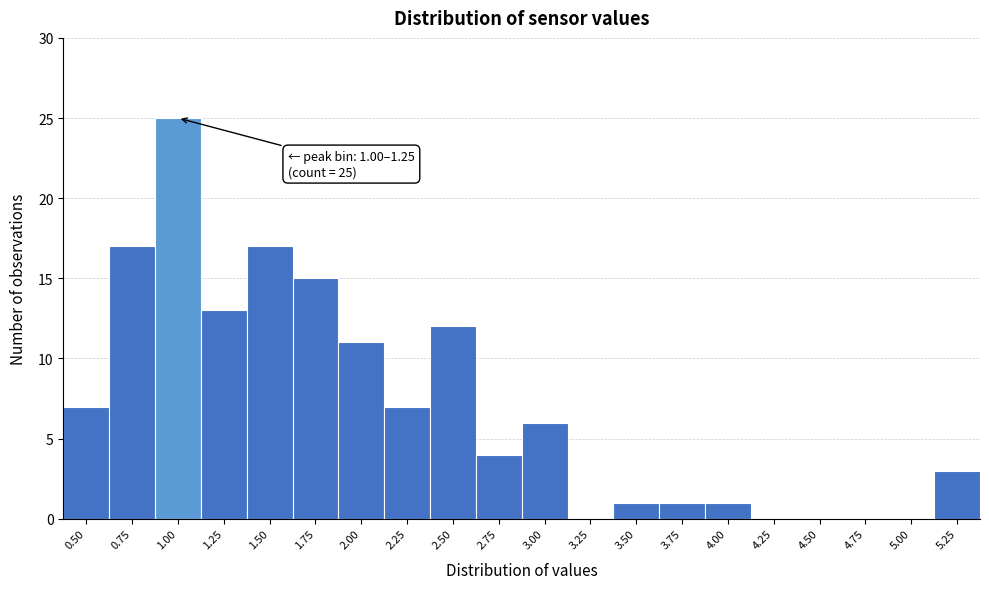

Reading left to right, what are all the values shown in this chart?

0.50=7	0.75=17	1.00=25	1.25=13	1.50=17	1.75=15	2.00=11	2.25=7	2.50=12	2.75=4	3.00=6	3.25=0	3.50=1	3.75=1	4.00=1	4.25=0	4.50=0	4.75=0	5.00=0	5.25=3